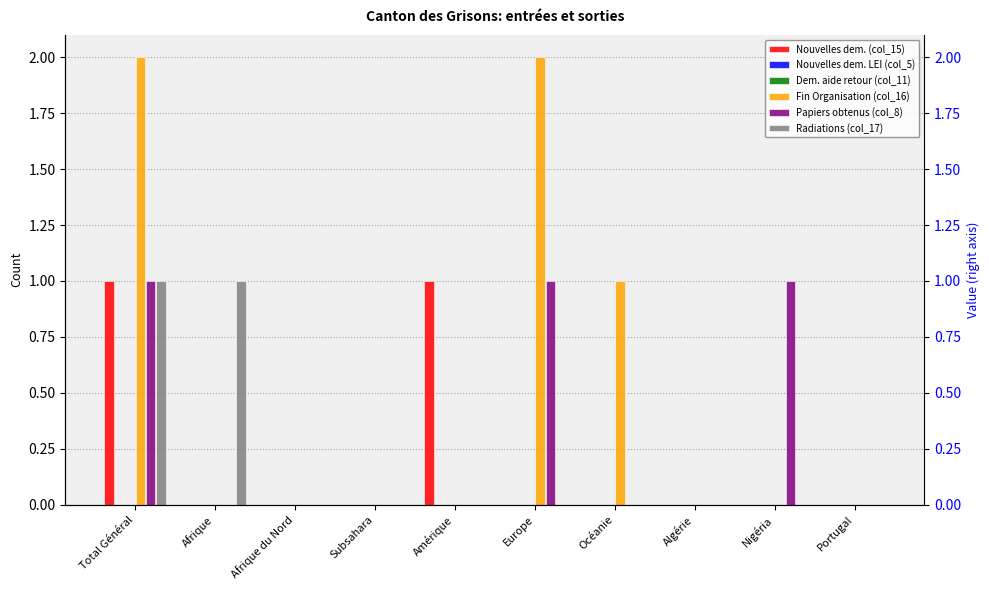

What is the difference between the maximum and minimum values in the Radiations (col_17) series?

1